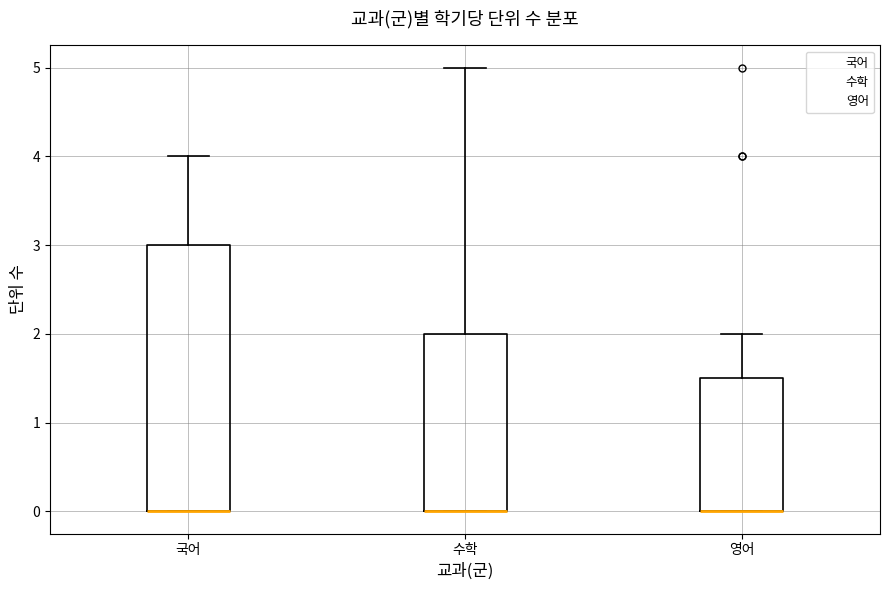

Comparing the boxes themselves (not the whiskers), which one is the tallest?

국어